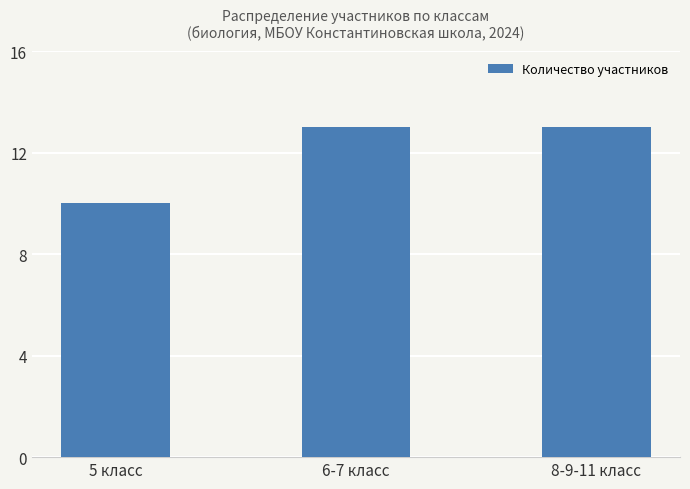

Reading left to right, transcribe all the data shown in this chart.

5 класс=10	6-7 класс=13	8-9-11 класс=13